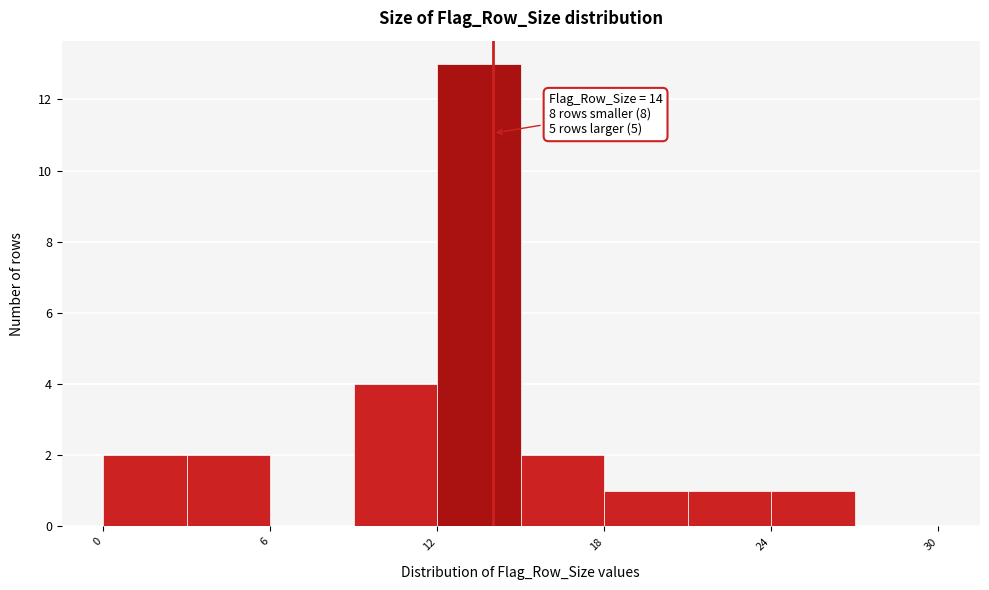

Around what value on the x-axis is the tallest bar? Give the approximate position of its centre, as read against the axis.

14